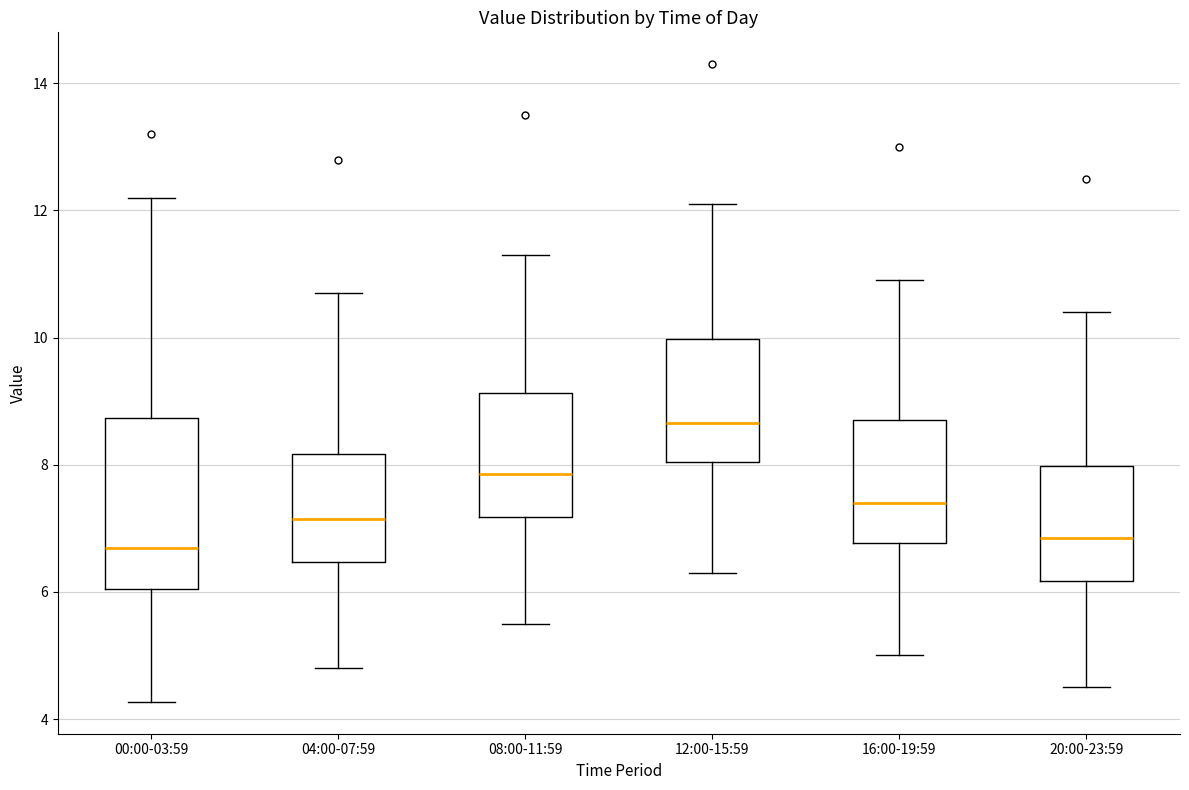

Reading left to right, read every box against the y-axis: the position of its median line, the range the box covers, and the ends of its whiskers. The values are not printed on the chart, so give them approximately, as read against the axis.

00:00-03:59: median 6.6, box 6.0 to 8.8, whiskers 4.2 to 12.2
04:00-07:59: median 7.2, box 6.4 to 8.2, whiskers 4.8 to 10.8
08:00-11:59: median 7.8, box 7.2 to 9.2, whiskers 5.6 to 11.4
12:00-15:59: median 8.6, box 8.0 to 10.0, whiskers 6.4 to 12.2
16:00-19:59: median 7.4, box 6.8 to 8.8, whiskers 5.0 to 11.0
20:00-23:59: median 6.8, box 6.2 to 8.0, whiskers 4.6 to 10.4